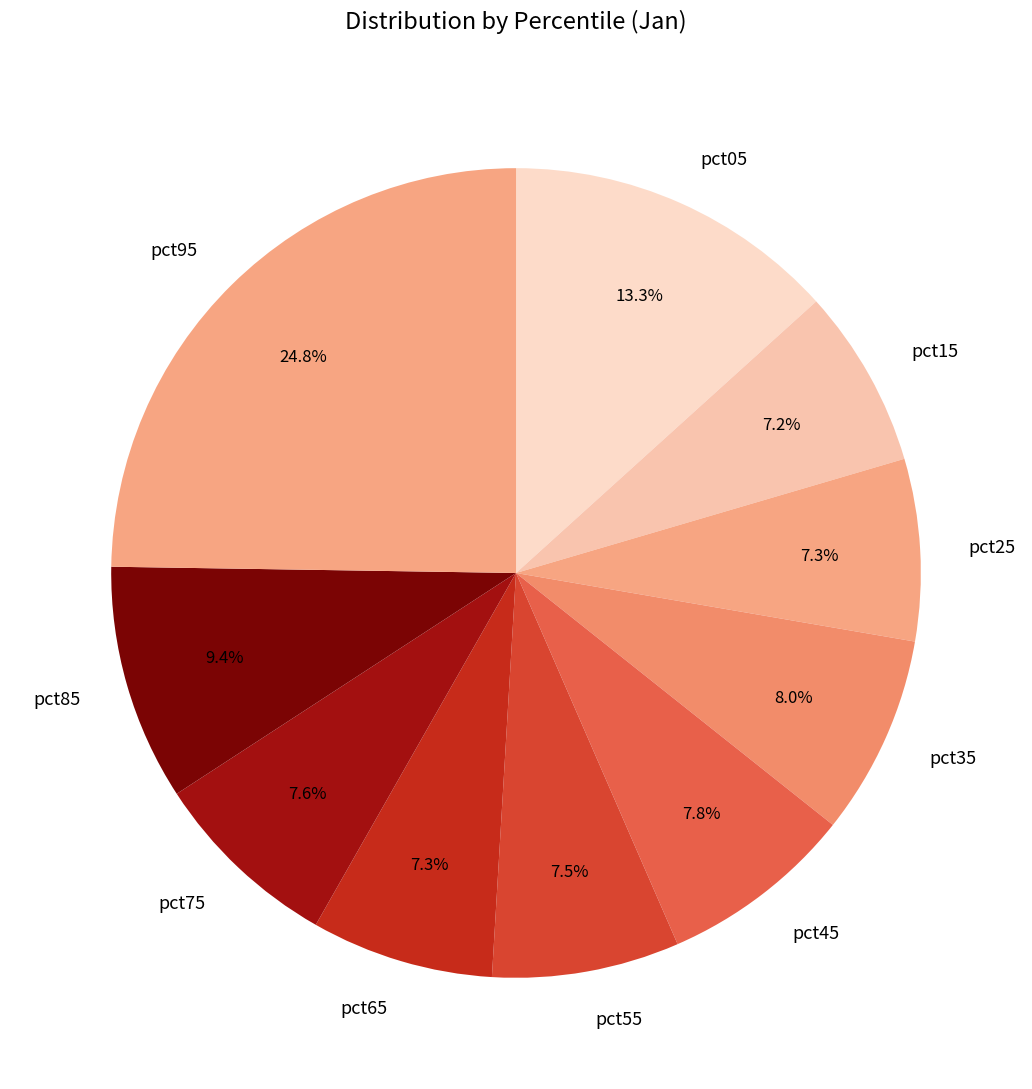

The pct25 slice represents 1% of the pie. True or false?

False